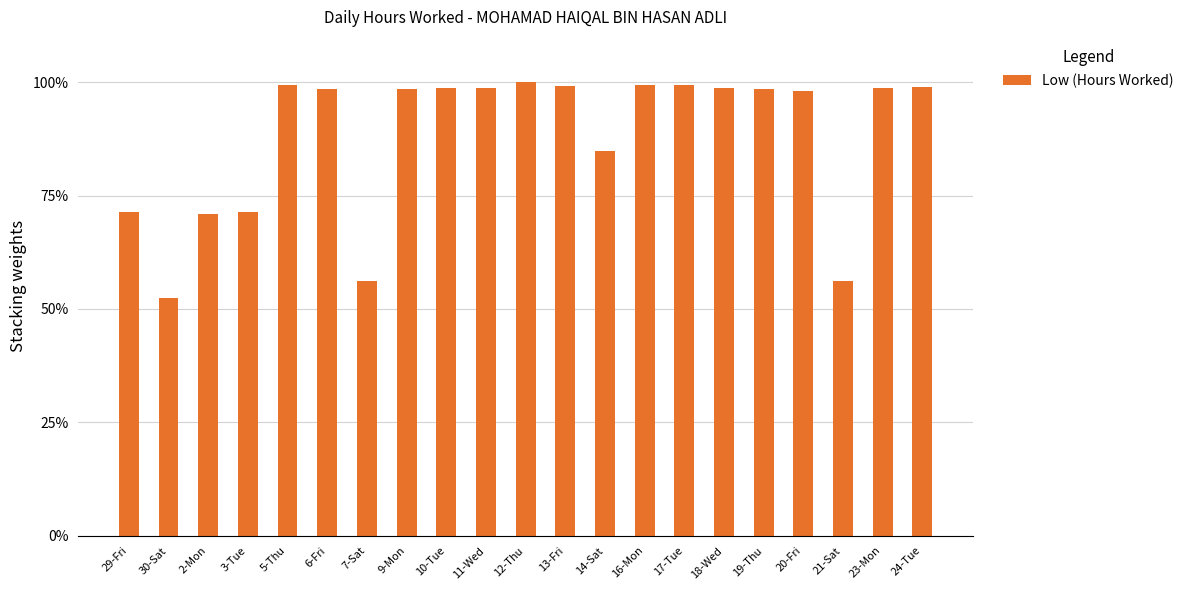

How many series are shown in this chart?

1